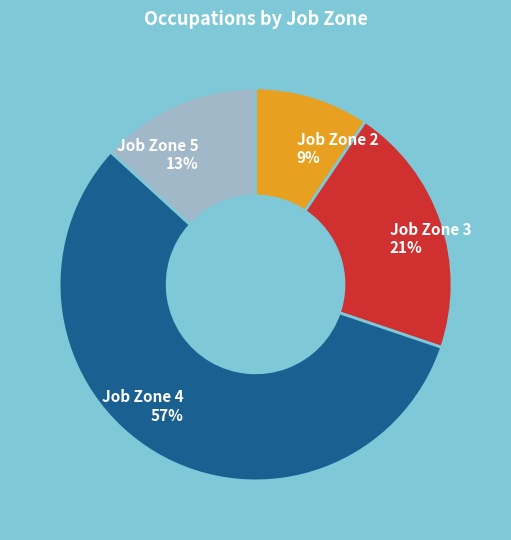

Approximately how many times larger is the value at Job Zone 2 compared to Job Zone 5?

0.7